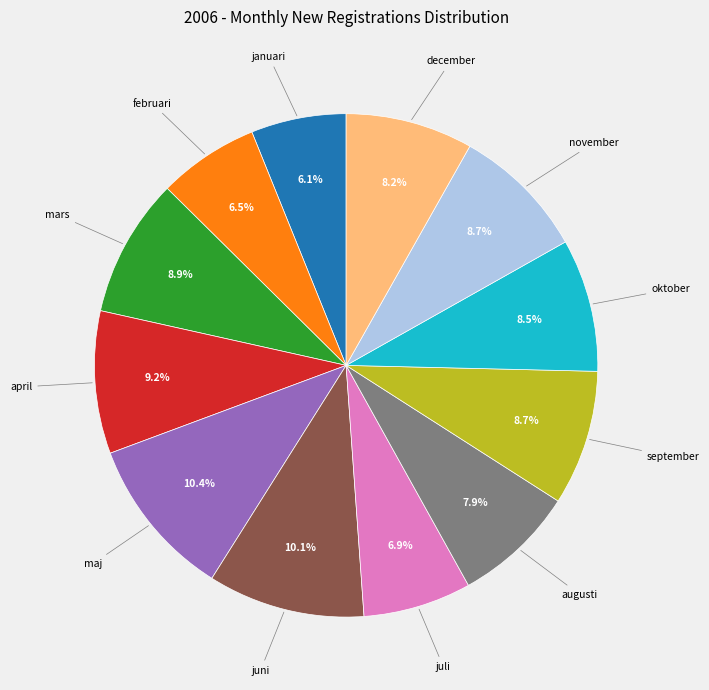

To the nearest percent, what is the average slice percentage?

8%